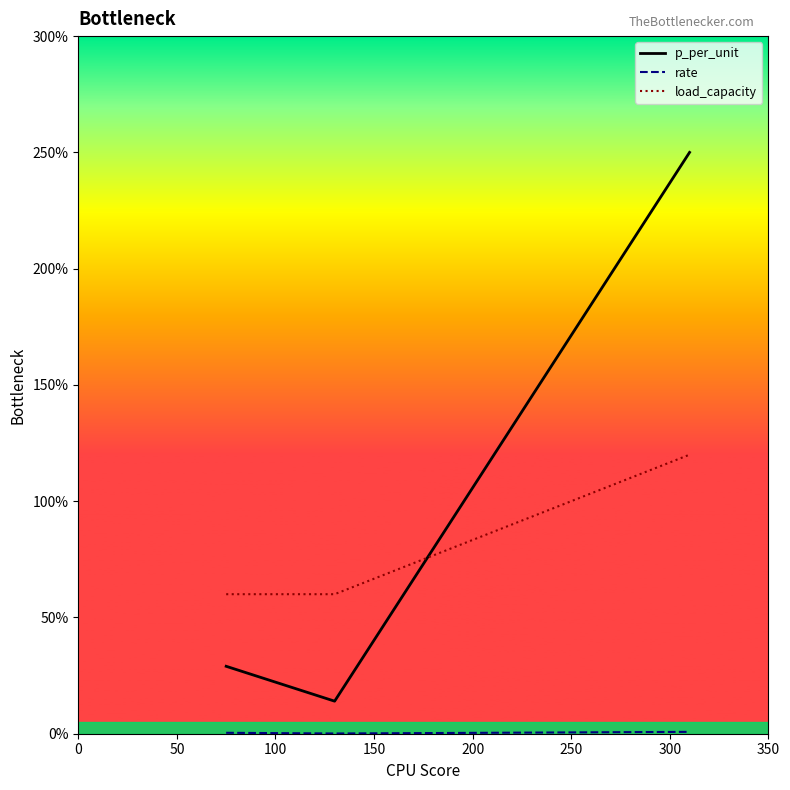

What is the maximum value for load_capacity?

120.0